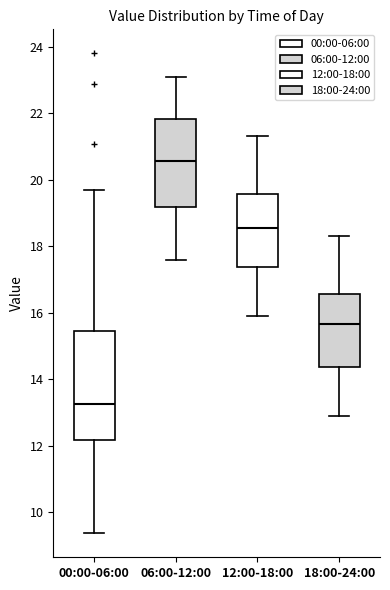

Reading left to right, transcribe this box plot: for each box, give where its median line is, the range the box spans, and where its two whiskers end, as read against the y-axis. The values are not printed on the chart, so give them approximately, as read against the axis.

00:00-06:00: median 13.2, box 12.2 to 15.4, whiskers 9.4 to 19.8
06:00-12:00: median 20.6, box 19.2 to 21.8, whiskers 17.6 to 23.2
12:00-18:00: median 18.6, box 17.4 to 19.6, whiskers 16.0 to 21.4
18:00-24:00: median 15.6, box 14.4 to 16.6, whiskers 13.0 to 18.4